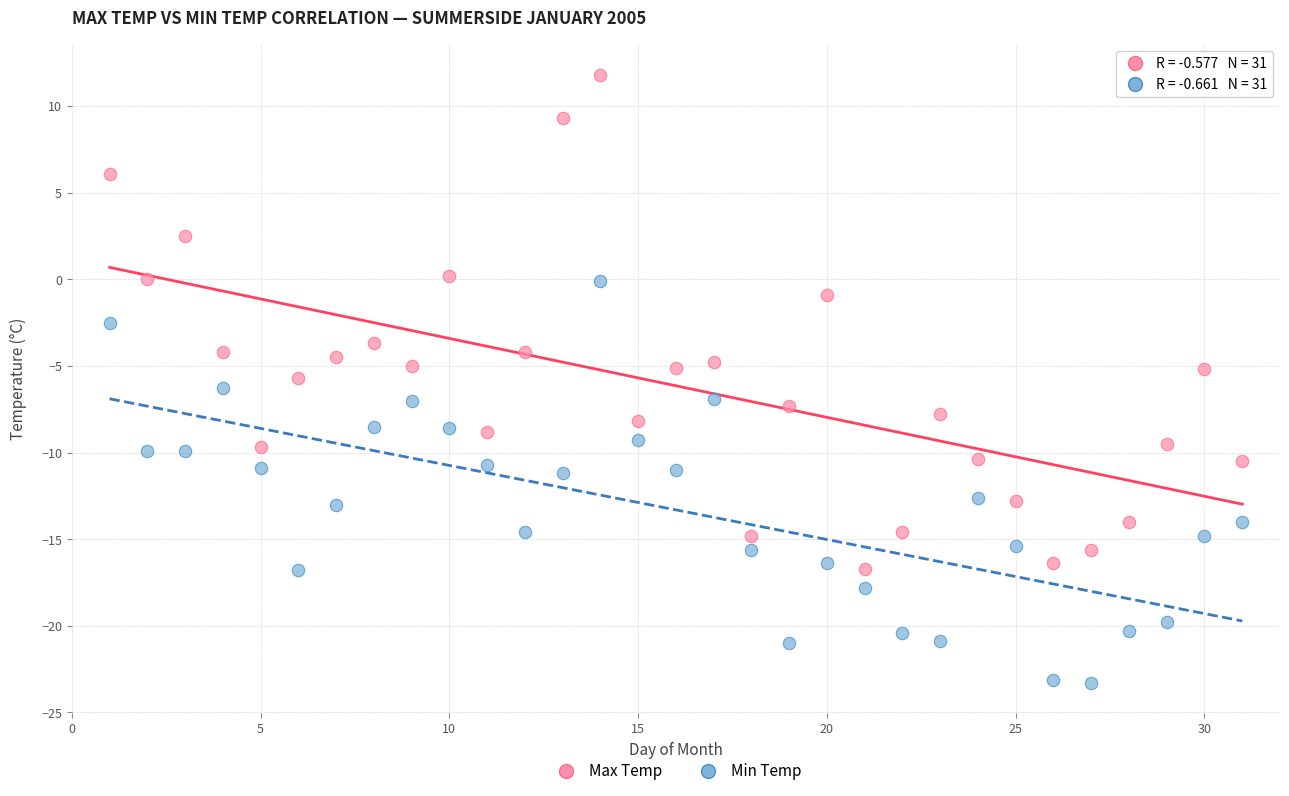

Across all data points, what is the range of X values (max minus min)?

30.0